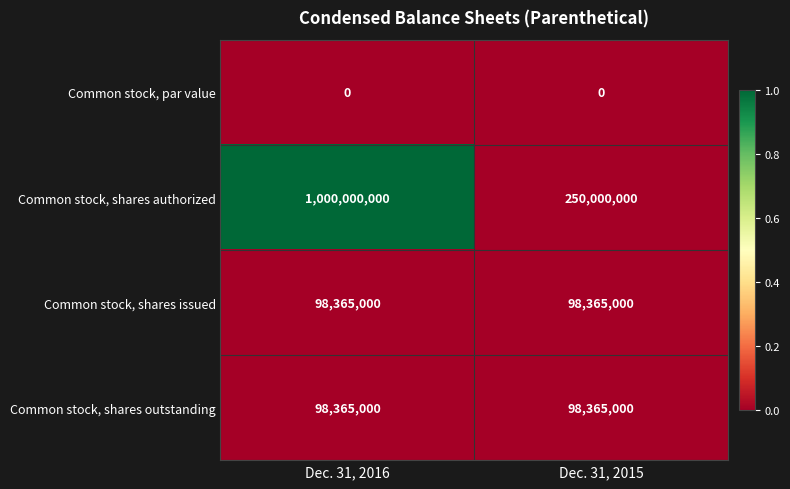

Which series has the largest total across all categories?

Common stock, shares authorized